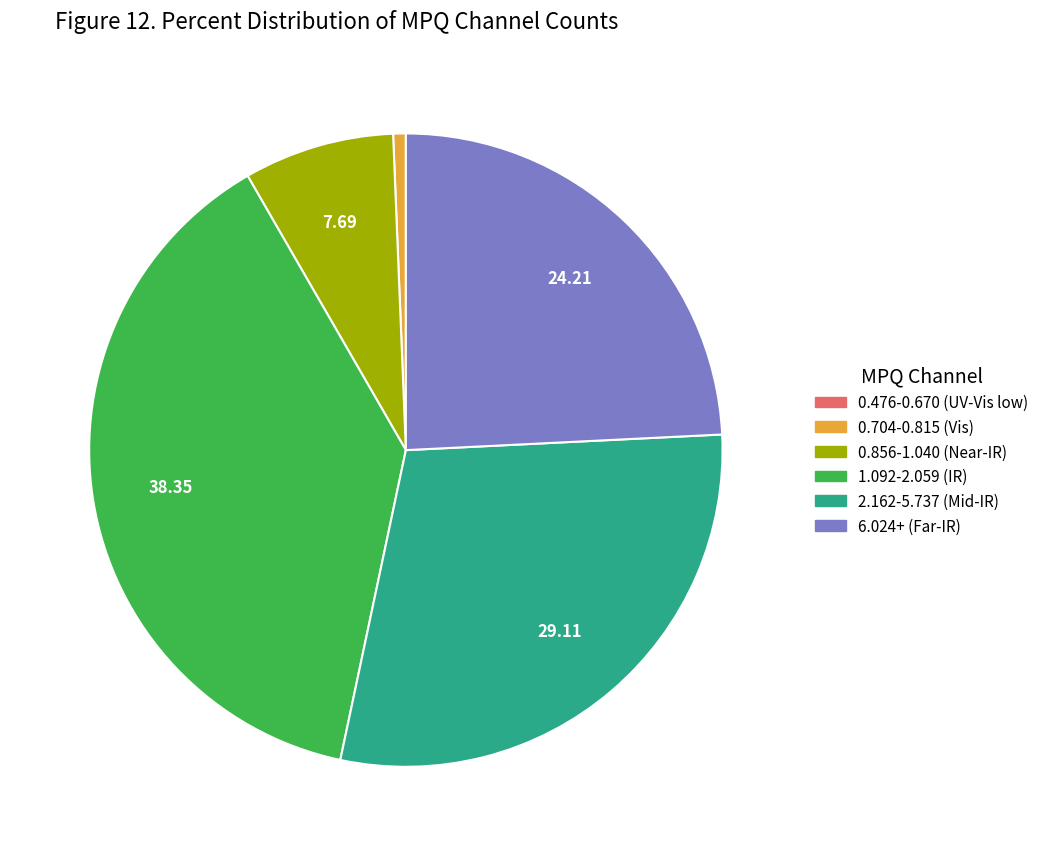

Is there a majority slice in this chart?

No